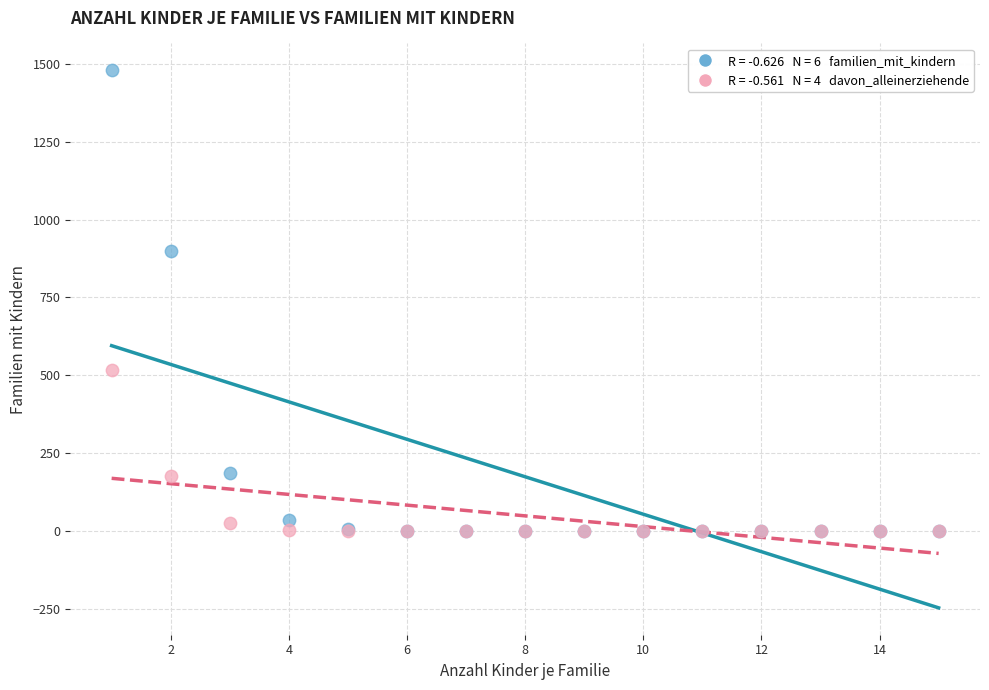

Across all series, what Y value is closest to 740?

901